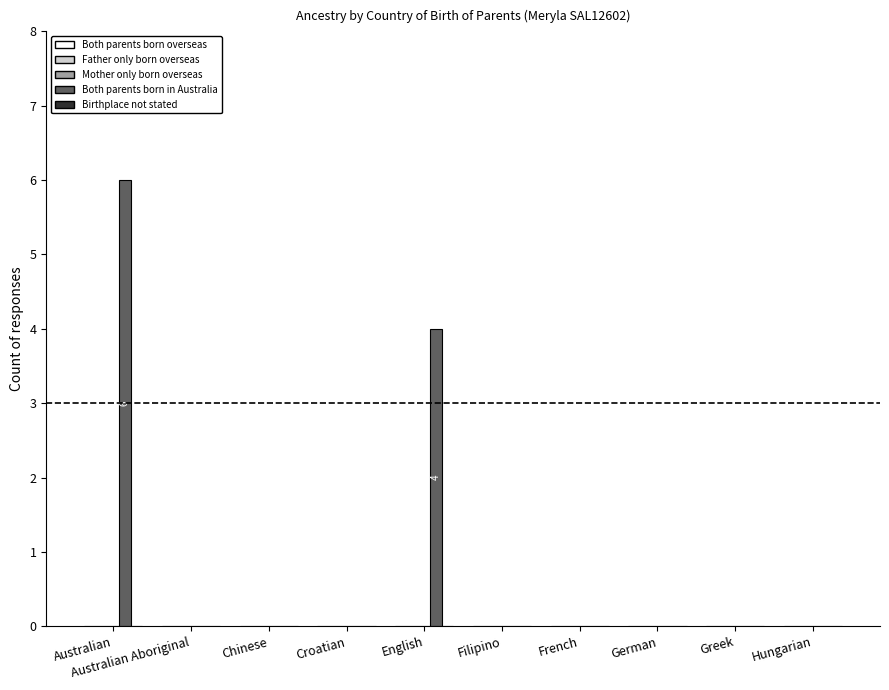

At which label is the value closest to 3?

English